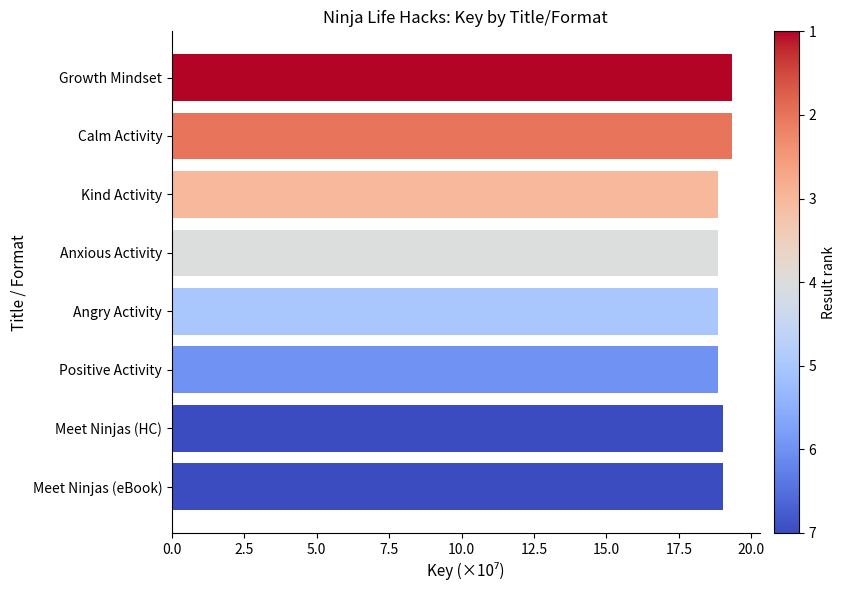

Is it true that the value at Meet Ninjas (HC) is 19.0?

True